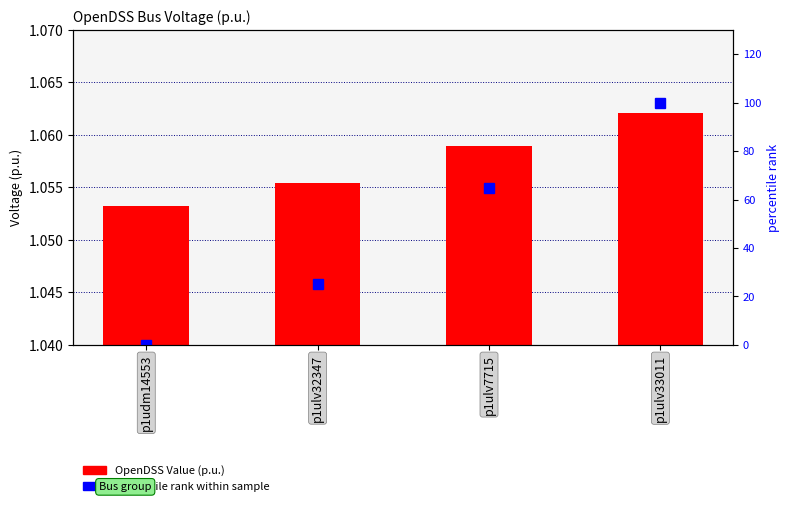

What is the value of the percentile rank within sample bar at the 4th from the left?

100.0